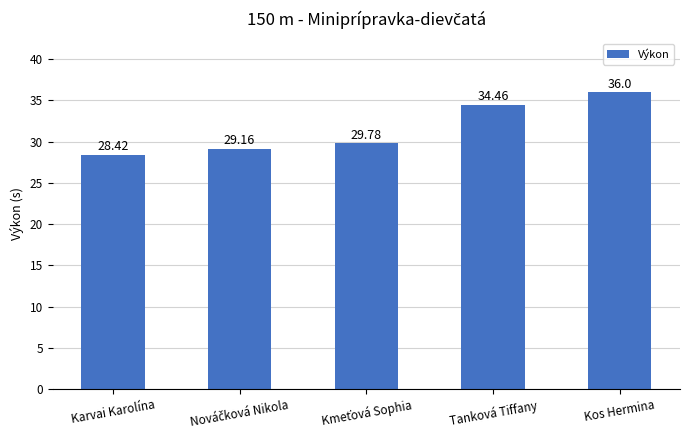

What is the change in value from Karvai Karolína to Tanková Tiffany?

+6.0